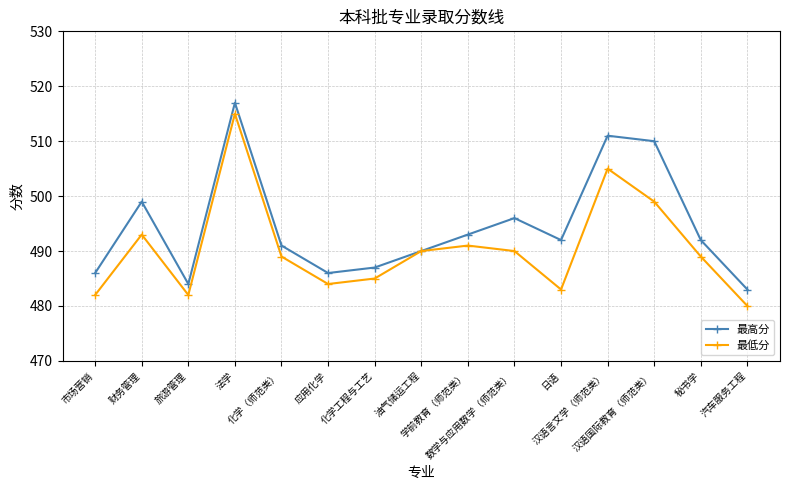

What is the difference between the 最高分 values at 数学与应用数学（师范类） and 财务管理?

3